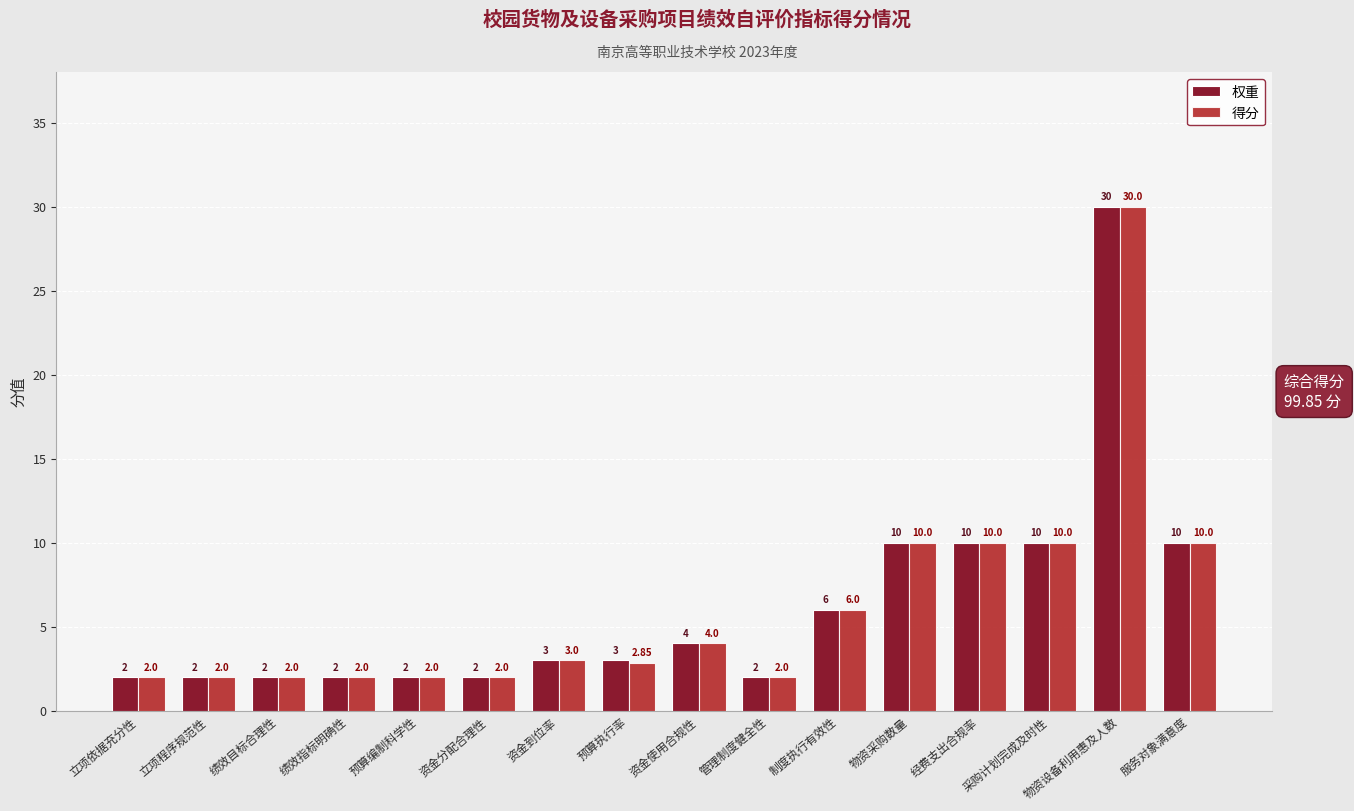

What is the sum of the 权重 values at 服务对象满意度 and 绩效目标合理性?

12.0